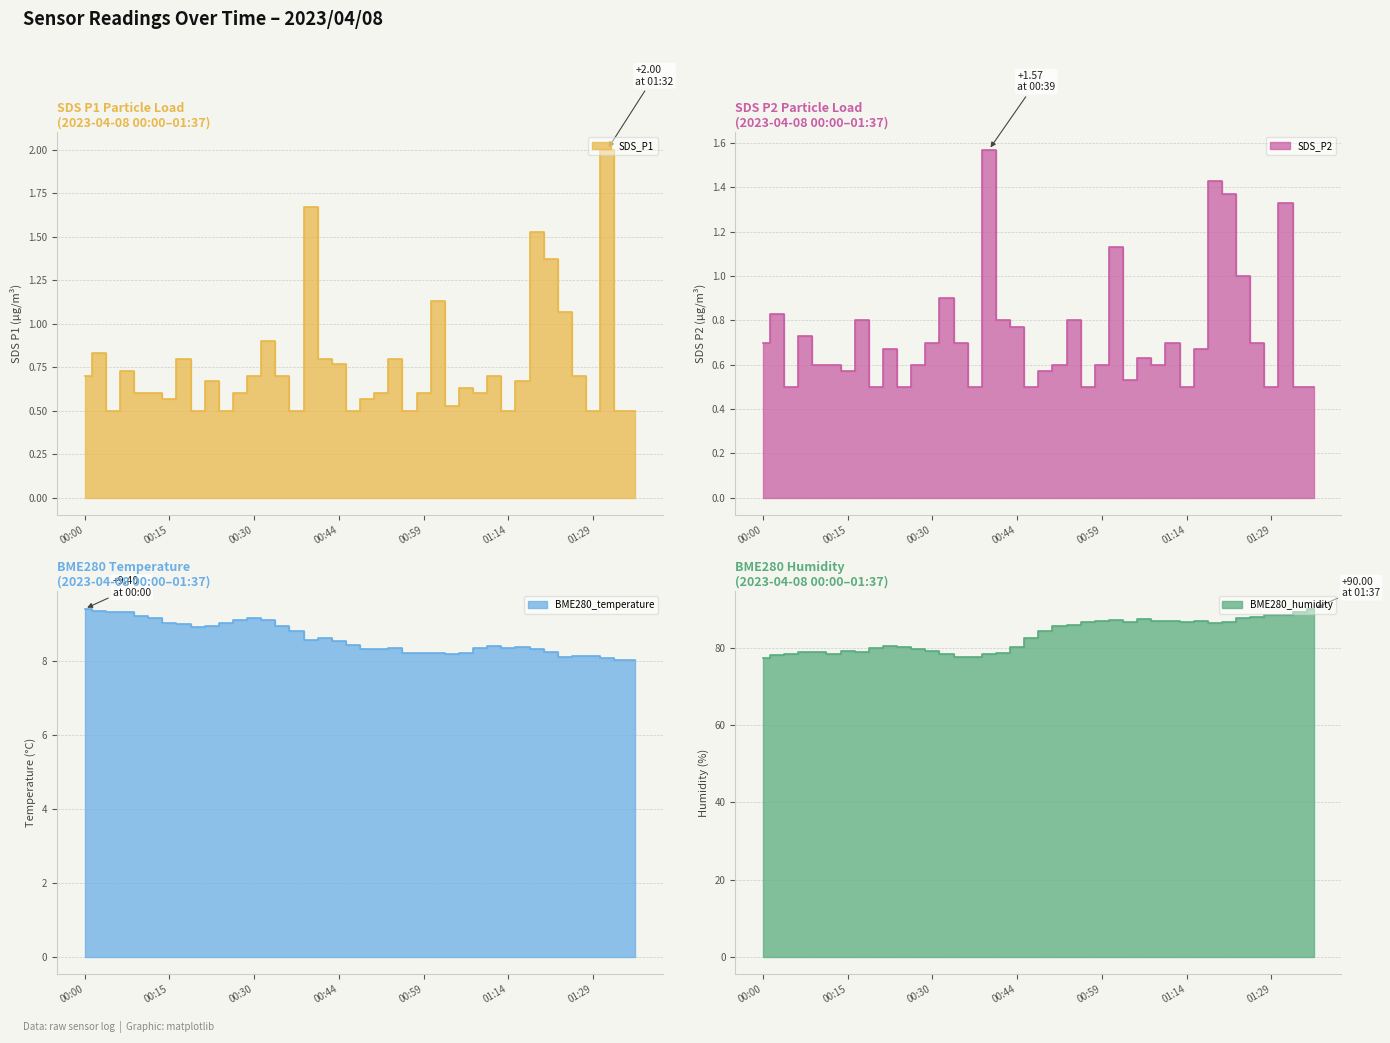

True or false: SDS_P1 and SDS_P2 cross at least once.

False